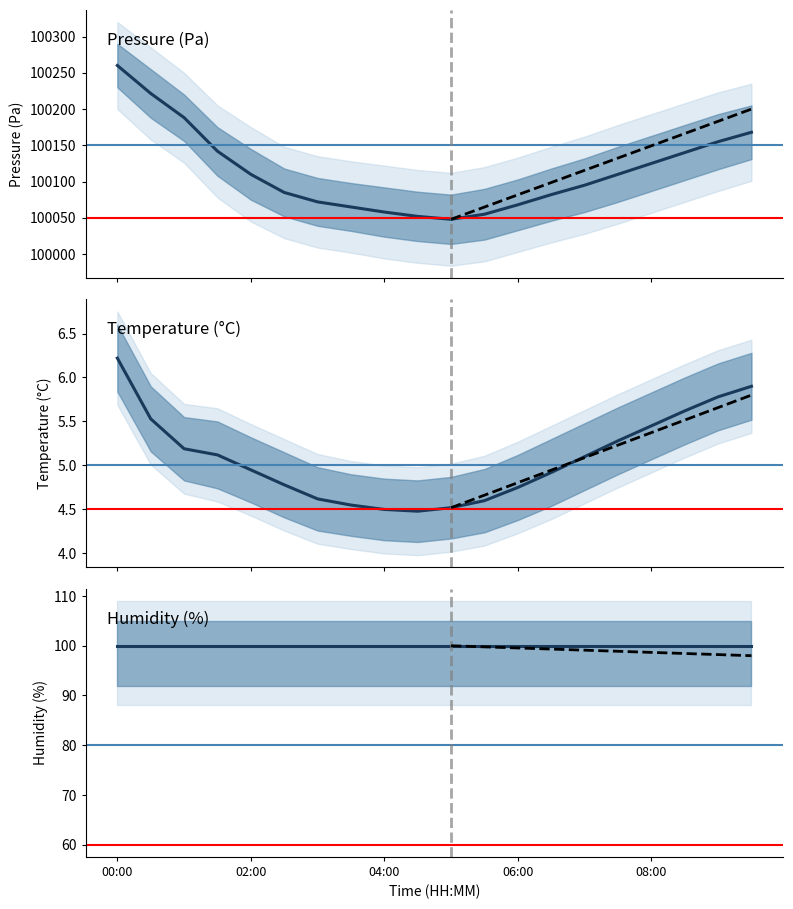

What position from the right is 19?

1